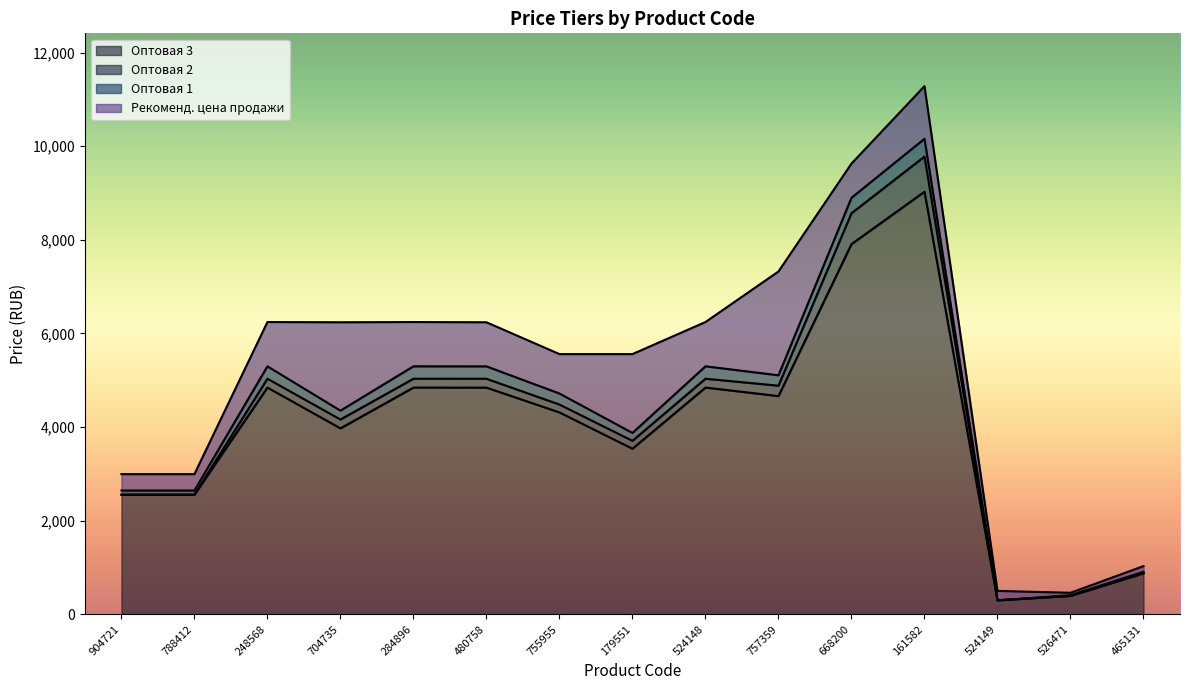

How many lines are shown in the chart?

4